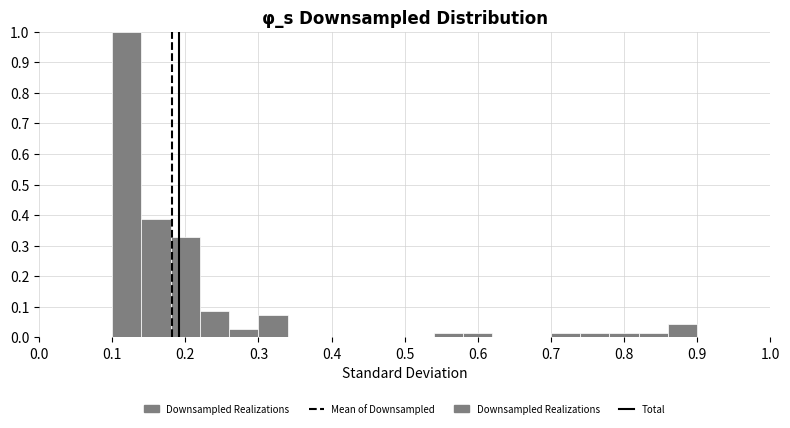

Reading left to right, transcribe this chart: for each bar, give the range it covers on the x-axis and its height. The values are not printed on the chart, so give them approximately, as read against the axis.

0.10 to 0.14: 1.00
0.14 to 0.18: 0.39
0.18 to 0.22: 0.33
0.22 to 0.26: 0.09
0.26 to 0.30: 0.03
0.30 to 0.34: 0.07
0.34 to 0.38: 0
0.38 to 0.42: 0
0.42 to 0.46: 0
0.46 to 0.50: 0
0.50 to 0.54: 0
0.54 to 0.58: 0.01
0.58 to 0.62: 0.01
0.62 to 0.66: 0
0.66 to 0.70: 0
0.70 to 0.74: 0.01
0.74 to 0.78: 0.01
0.78 to 0.82: 0.01
0.82 to 0.86: 0.01
0.86 to 0.90: 0.04